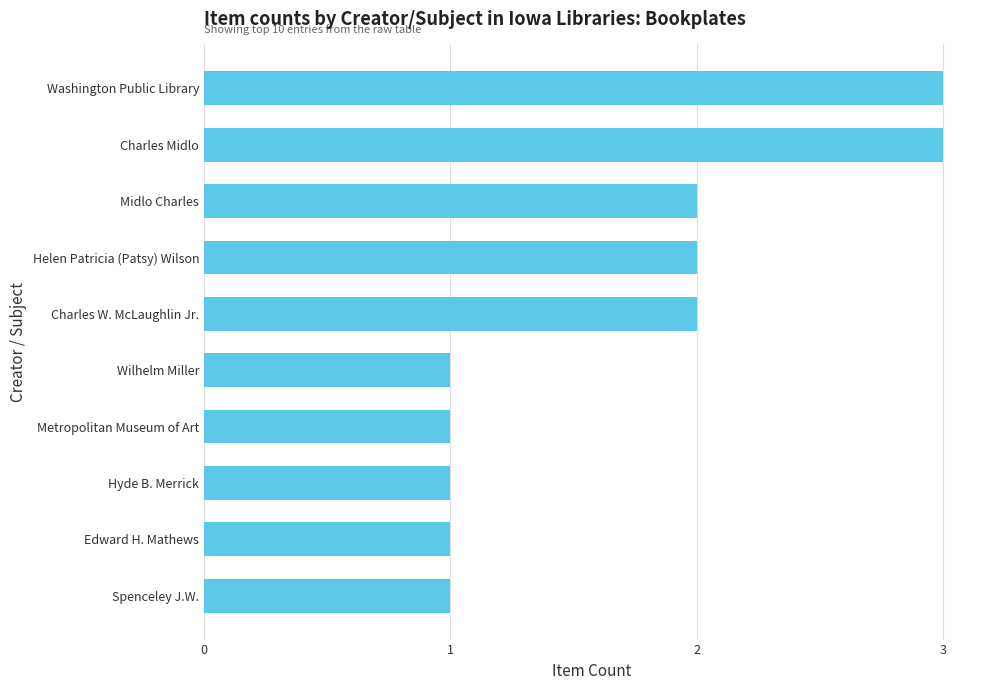

What is the smallest value displayed?

1